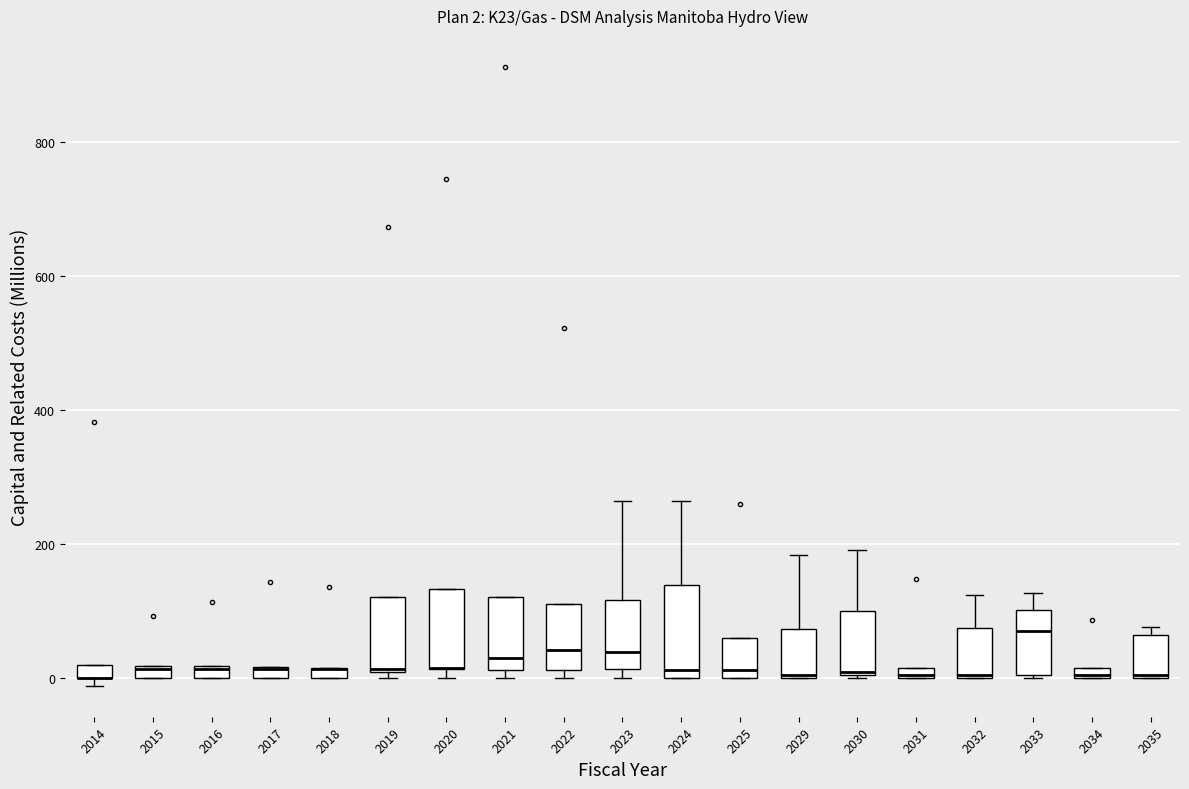

Comparing the boxes themselves (not the whiskers), which one is the tallest?

2024